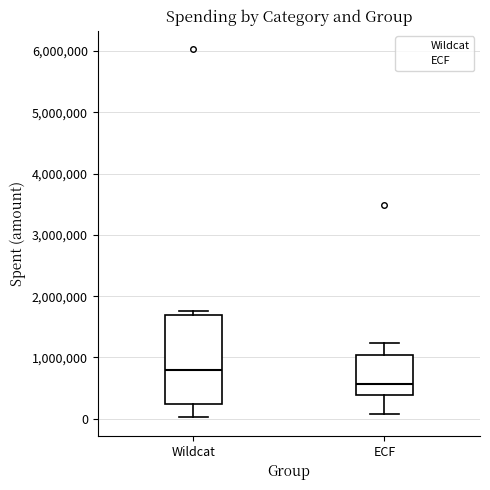

Reading left to right, read every box against the y-axis: the position of its median line, the range the box covers, and the ends of its whiskers. The values are not printed on the chart, so give them approximately, as read against the axis.

Wildcat: median 800000, box 200000 to 1700000, whiskers 0 to 1800000
ECF: median 600000, box 400000 to 1000000, whiskers 100000 to 1200000